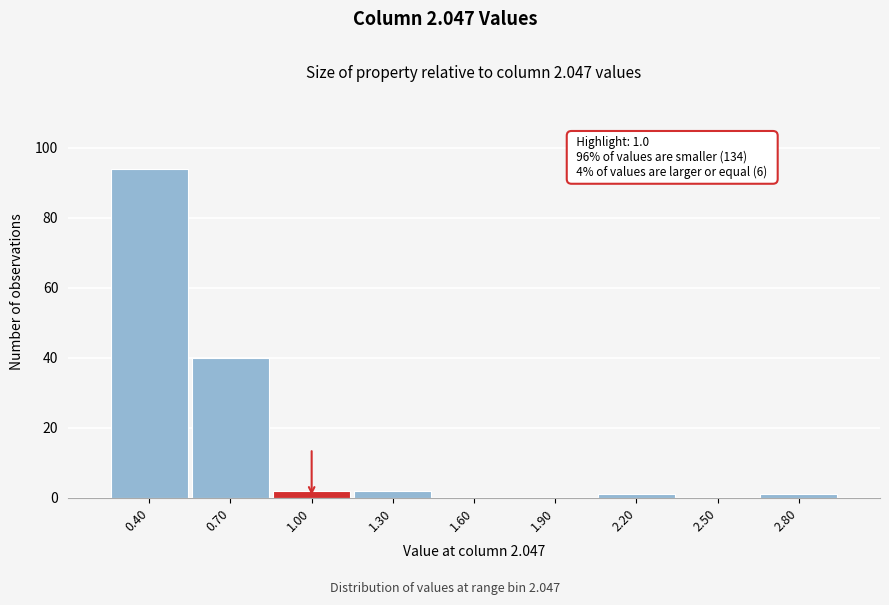

Which range on the x-axis has the tallest bar?

0.25 to 0.55